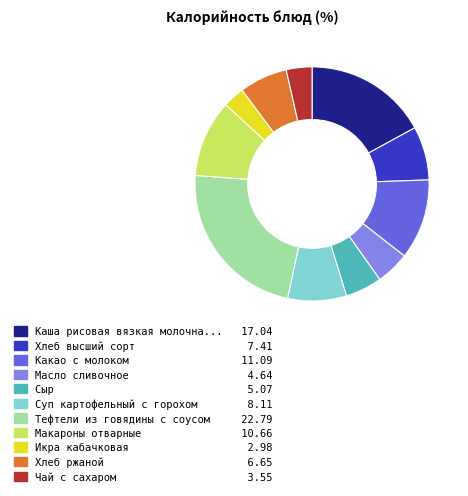

Is there a majority slice in this chart?

No